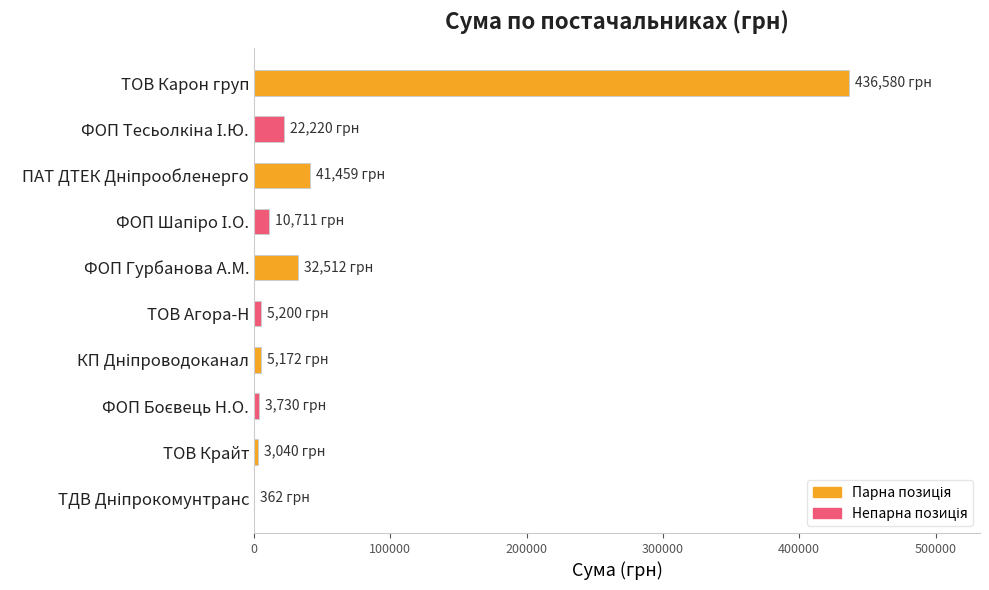

What is the average value?

56098.5